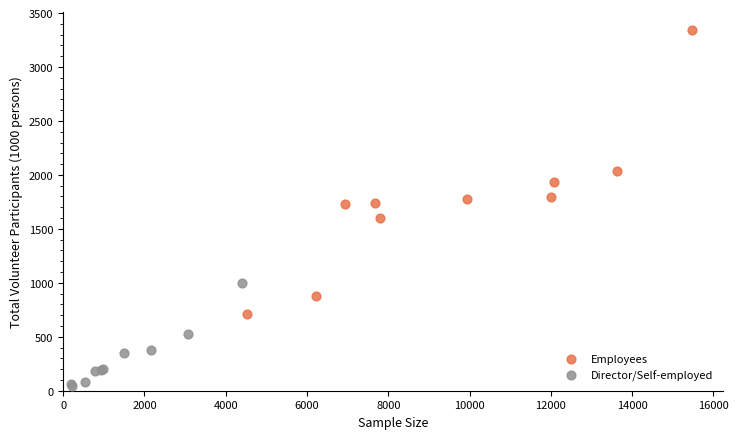

Which series has the largest Y range (max minus min)?

Employees